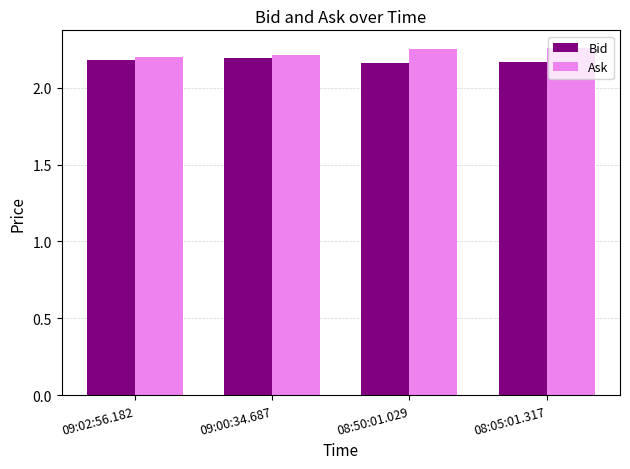

List the series in order of their peak value, lowest first.

Bid, Ask